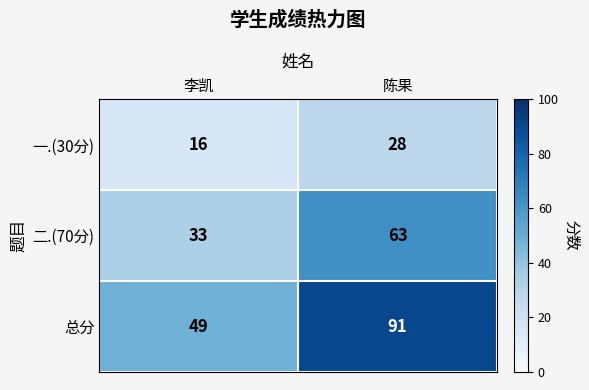

How many distinct data groups are displayed?

3